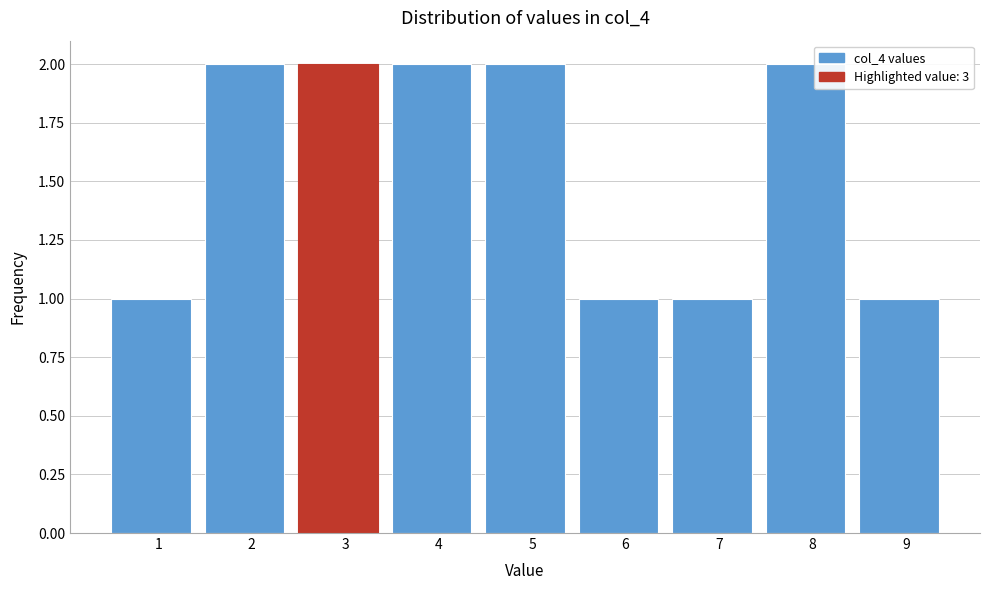

Reading right to left, what are all the values shown in this chart?

1	2	1	1	2	2	2	2	1